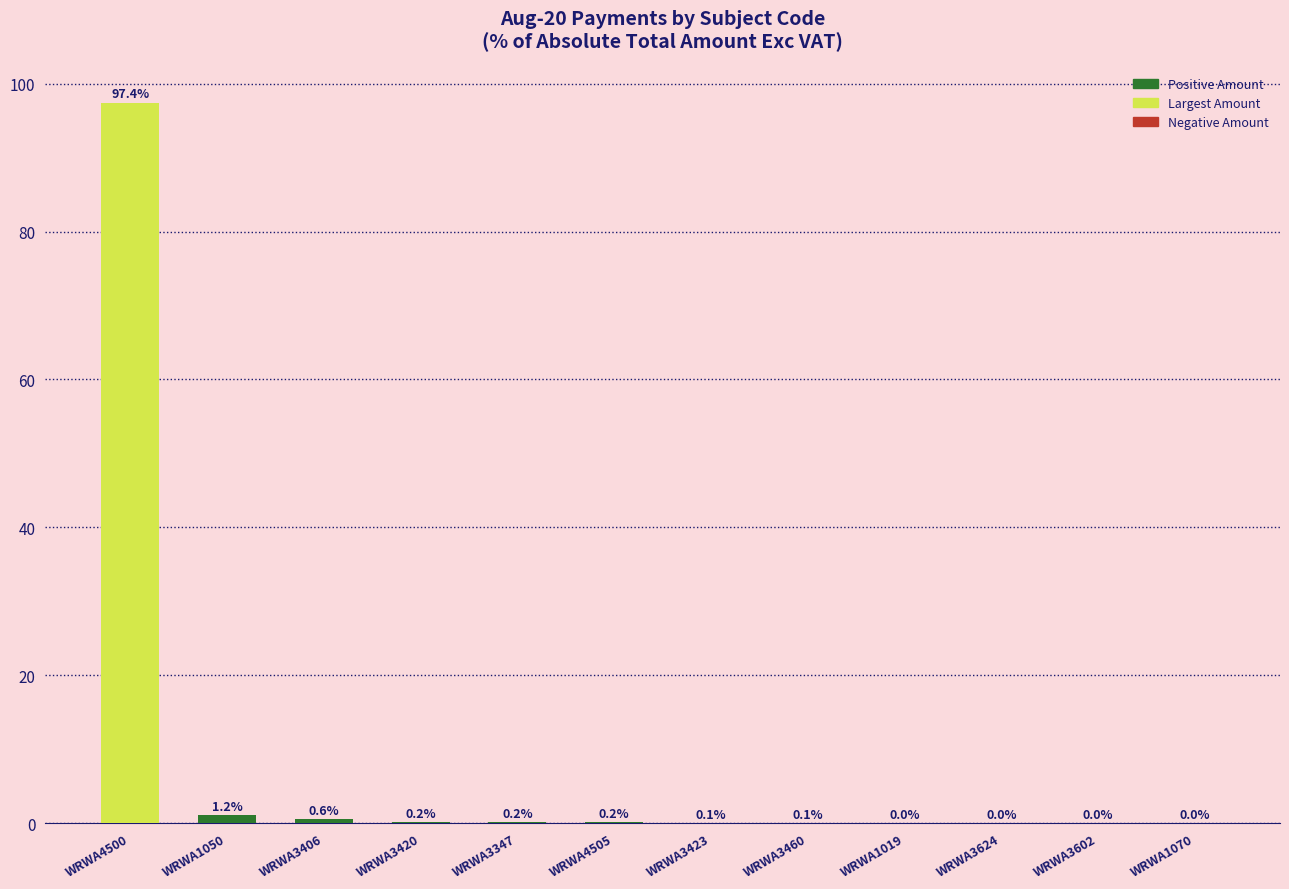

Which category has the highest value across all series?

WRWA4500